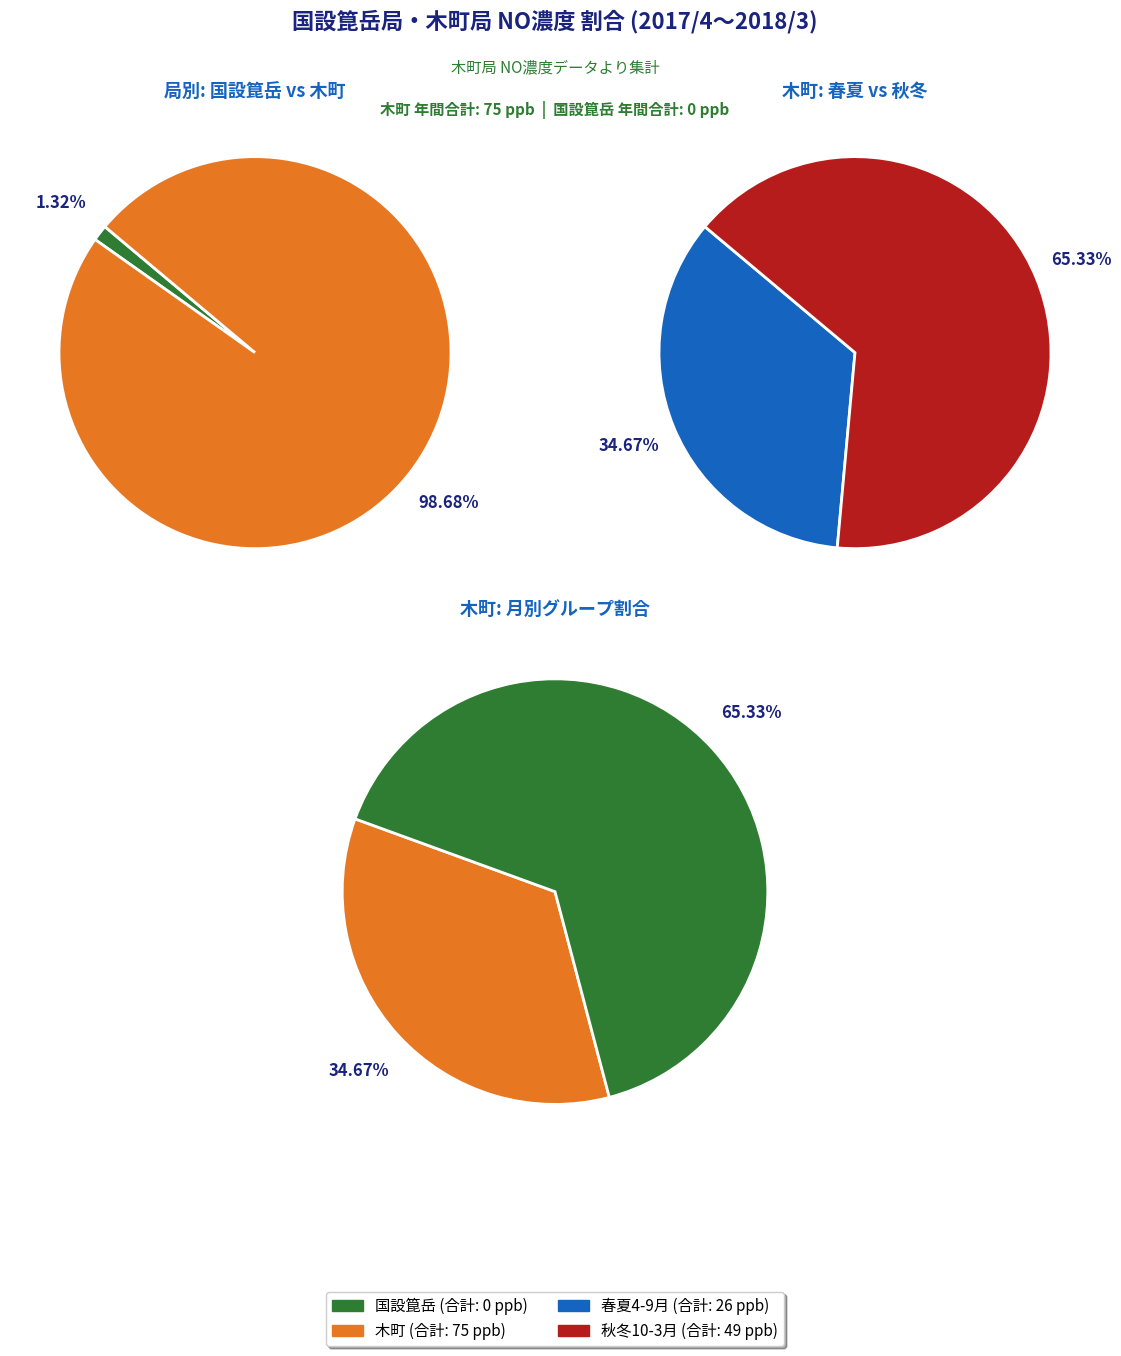

Which series has the widest spread of values?

木町 (月別平均NO)